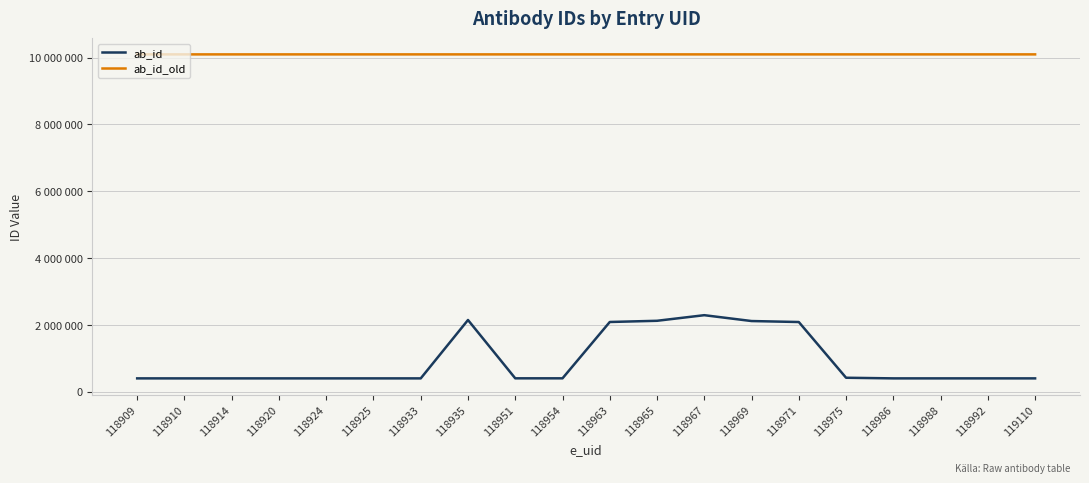

Reading right to left, list all the values displayed in this chart.

ab_id: 398597	398799	398719	398708	417391	2085944	2115340	2290615	2122908	2086886	400257	400252	2146481	398615	398502	398499	398437	398365	398287	398674
ab_id_old: 10099244	10099134	10099130	10099129	10099118	10099114	10099112	10099110	10099109	10099107	10099099	10099096	10099080	10099079	10099071	10099070	10099066	10099060	10099056	10099055